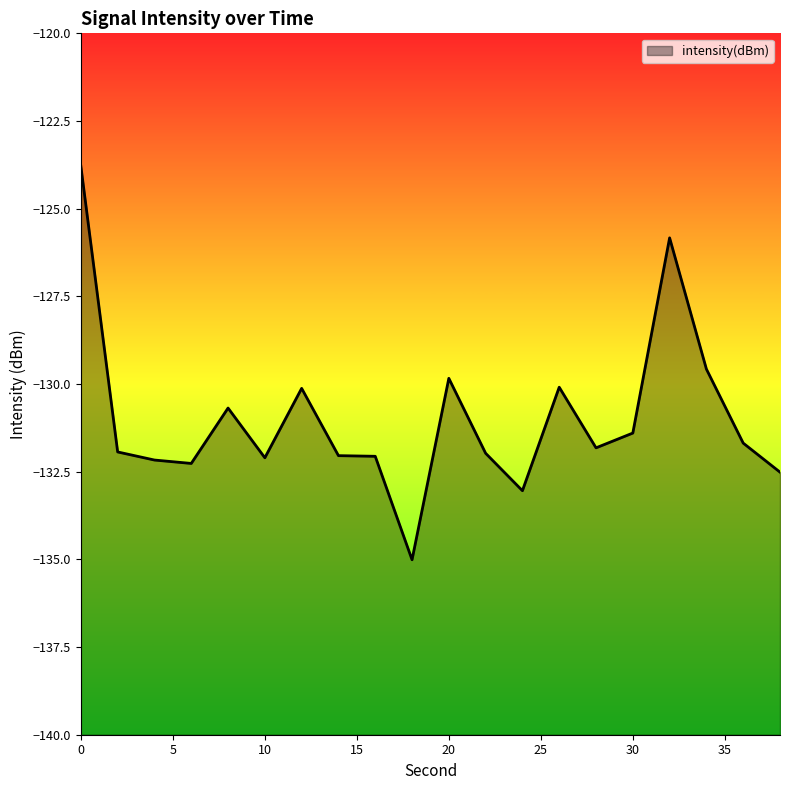

Reading left to right, extract all data points from this chart.

0=-123.8	2=-131.9	4=-132.2	6=-132.3	8=-130.7	10=-132.1	12=-130.1	14=-132.0	16=-132.1	18=-135.0	20=-129.8	22=-132.0	24=-133.0	26=-130.1	28=-131.8	30=-131.4	32=-125.8	34=-129.6	36=-131.7	38=-132.5